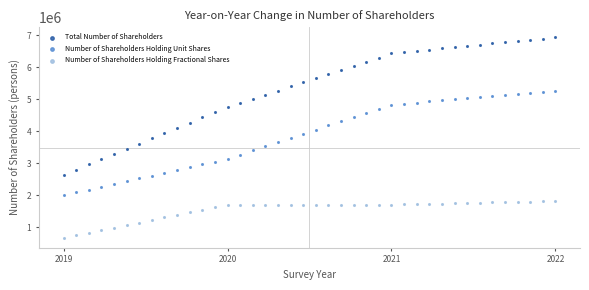

Which series reaches the maximum Y coordinate?

Total Number of Shareholders